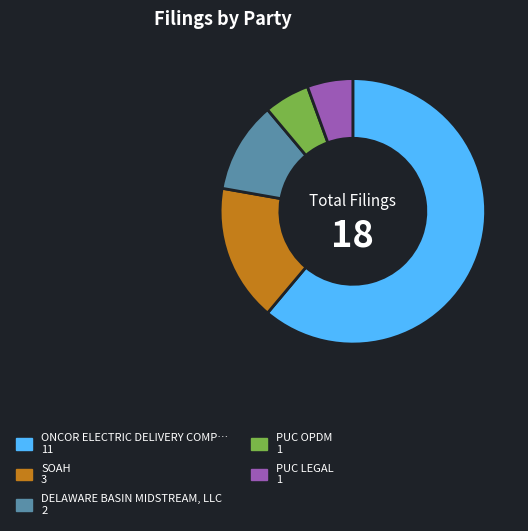

Count the number of slices in the pie.

5